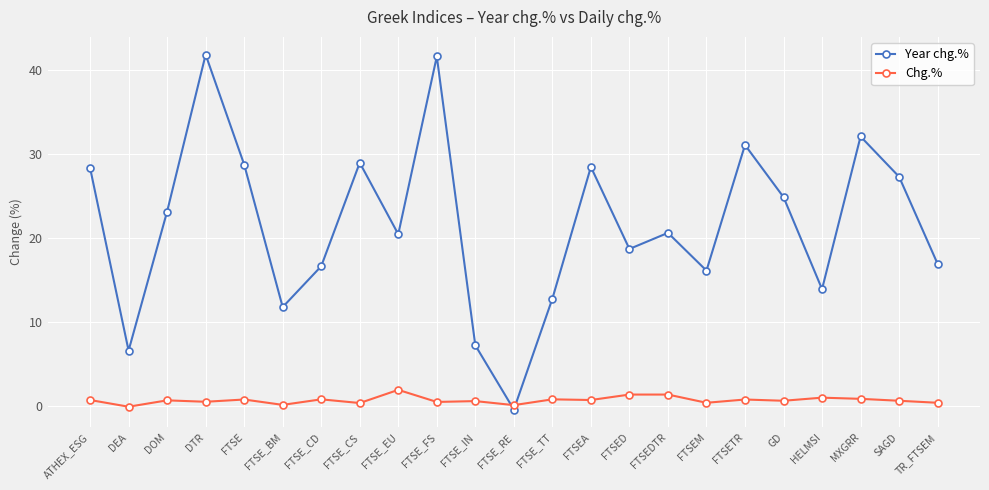

How many times do Year chg.% and Chg.% cross each other?

2